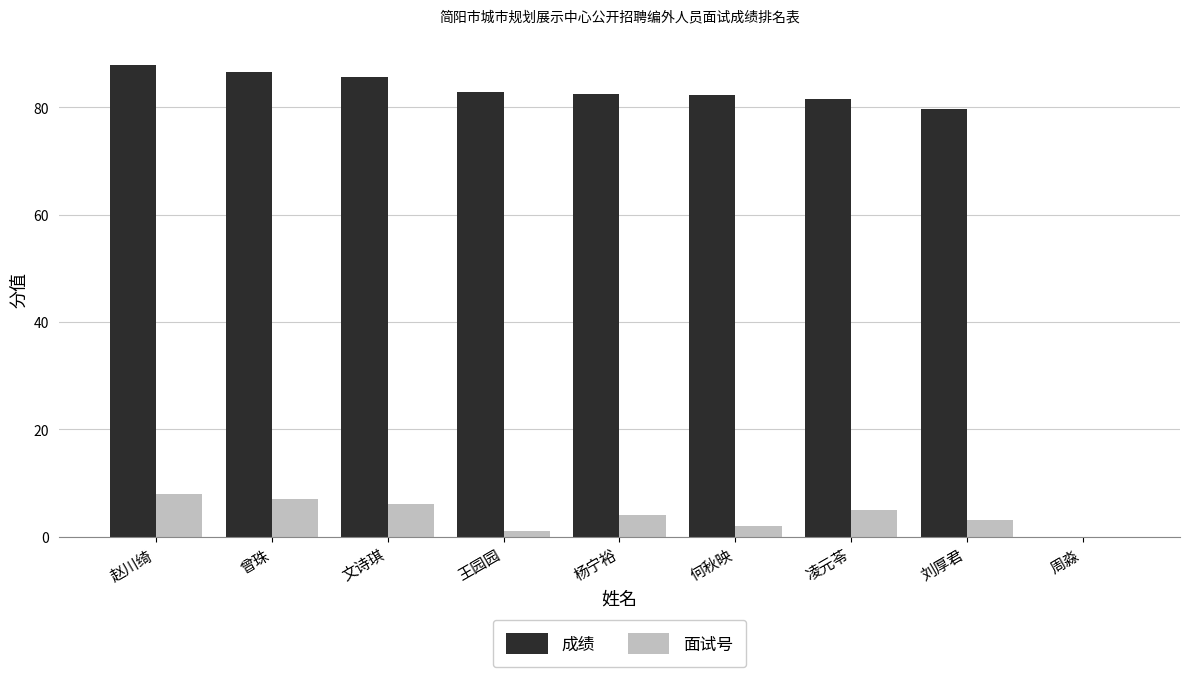

Which series changed the most between 赵川绮 and 周淼?

成绩